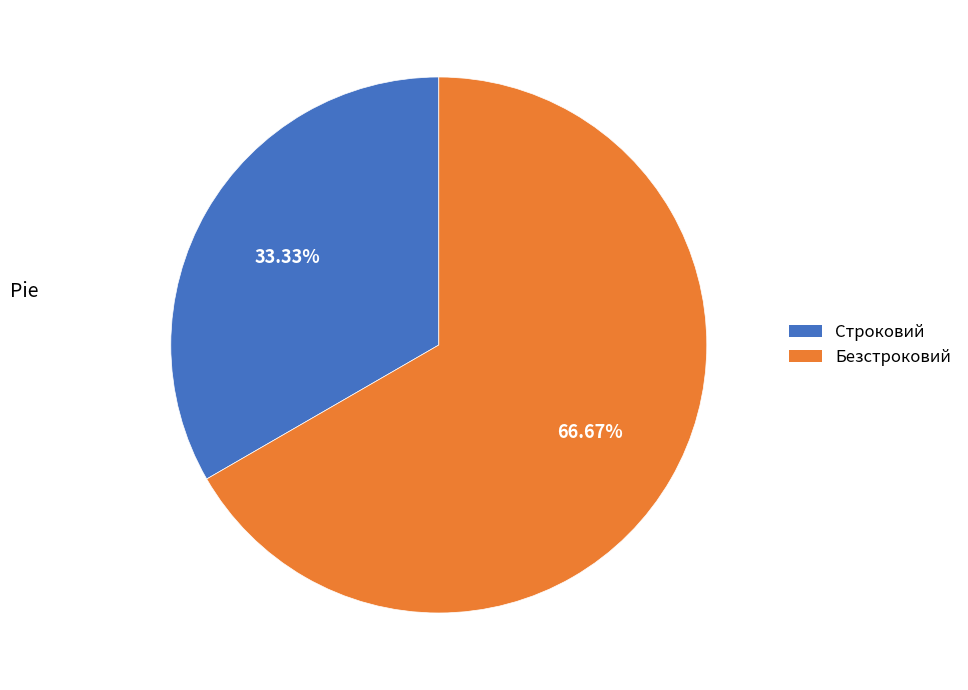

True or false: Строковий accounts for 33% of the total.

True